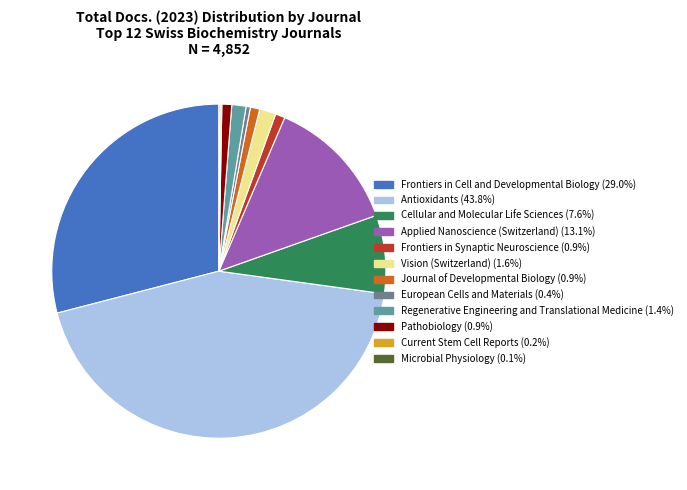

How many segments does this pie chart have?

12